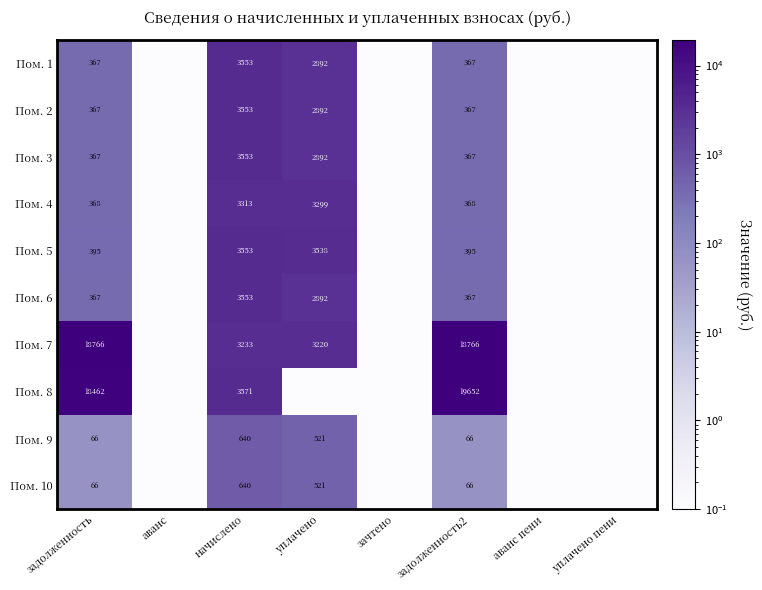

What is the sum of the Пом. 9 values at задолженность and задолженность2?

132.0